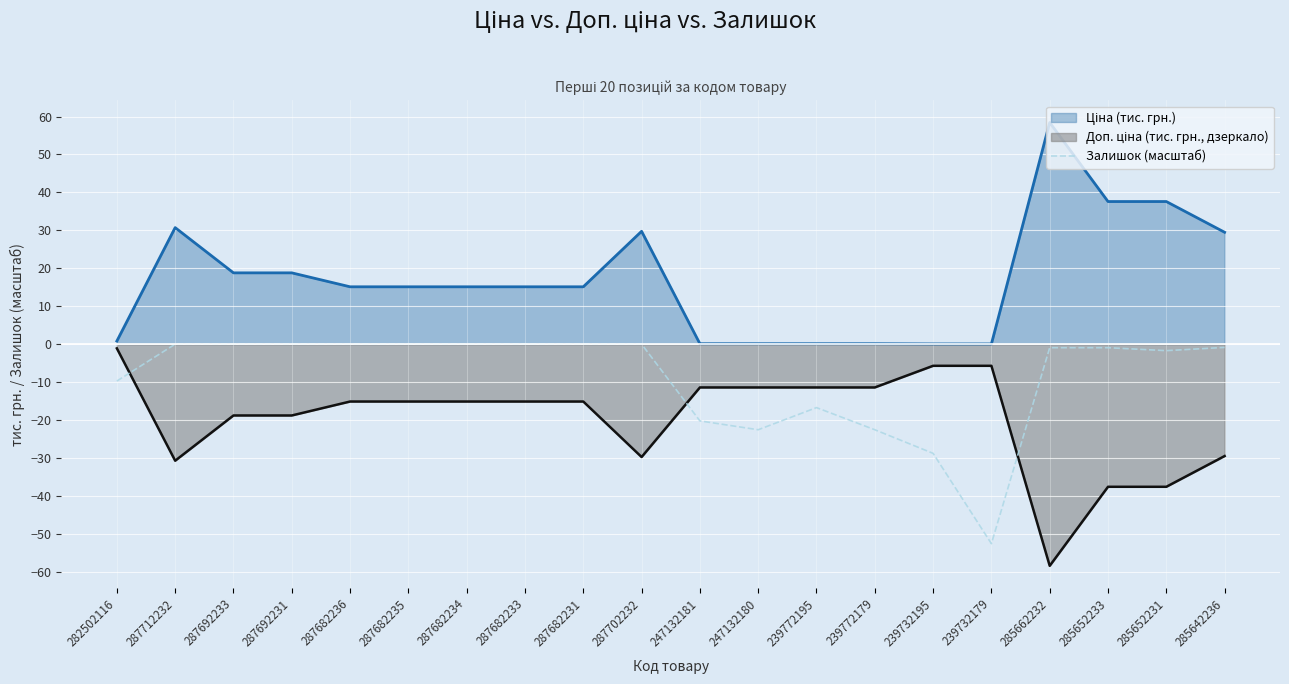

Which category has the lowest value across all series?

285662232